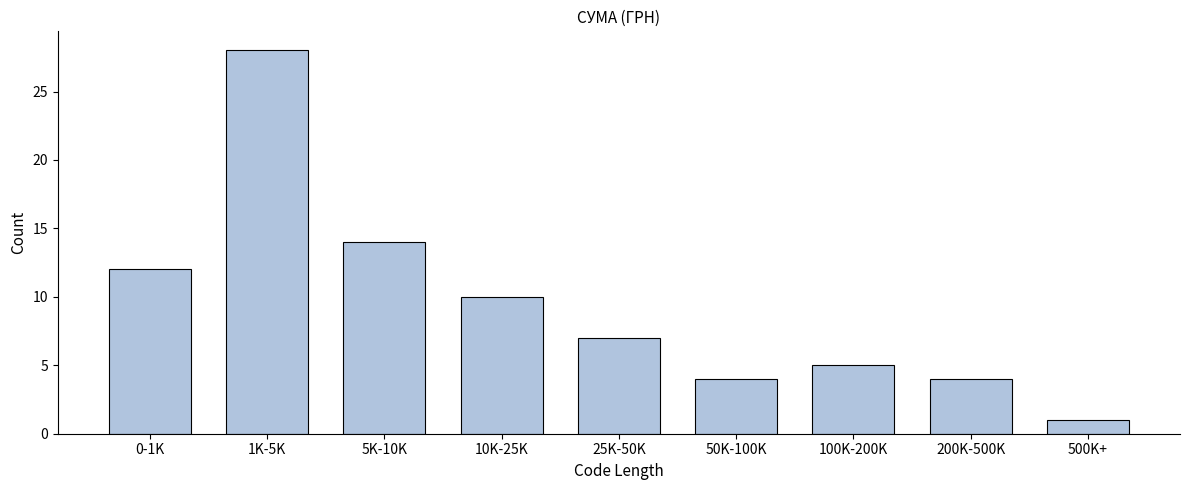

Reading left to right, what are all the values shown in this chart?

12	28	14	10	7	4	5	4	1